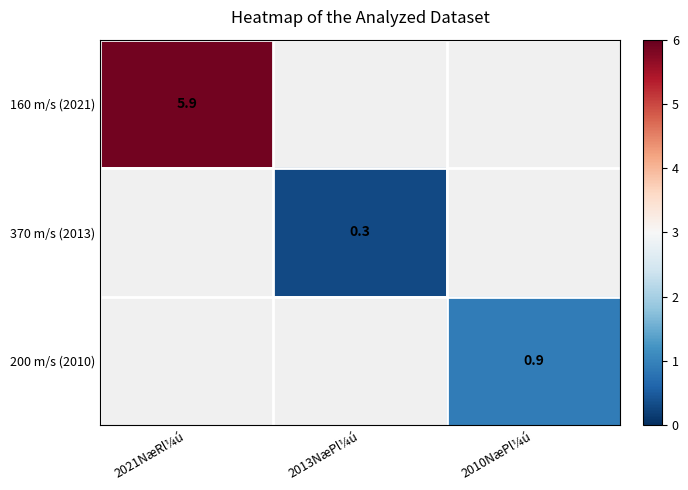

True or false: 370 m/s (2013) has a value of 0.5 at 2013NæPl¼ú.

False